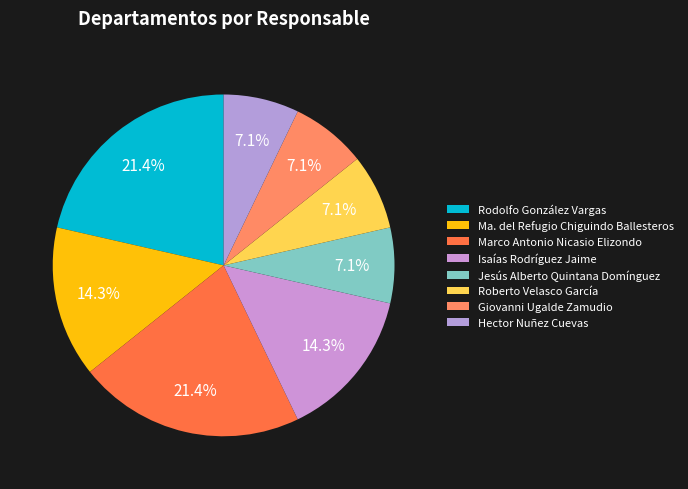

Which has a higher value, Roberto Velasco García or Isaías Rodríguez Jaime?

Isaías Rodríguez Jaime